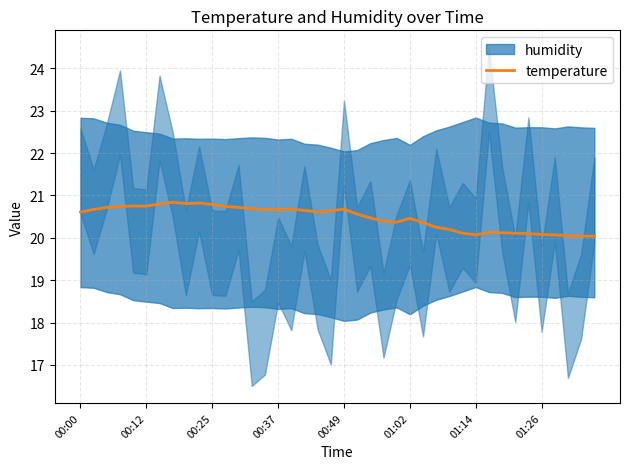

True or false: temperature has a value of 20.1 at 01:14.

True